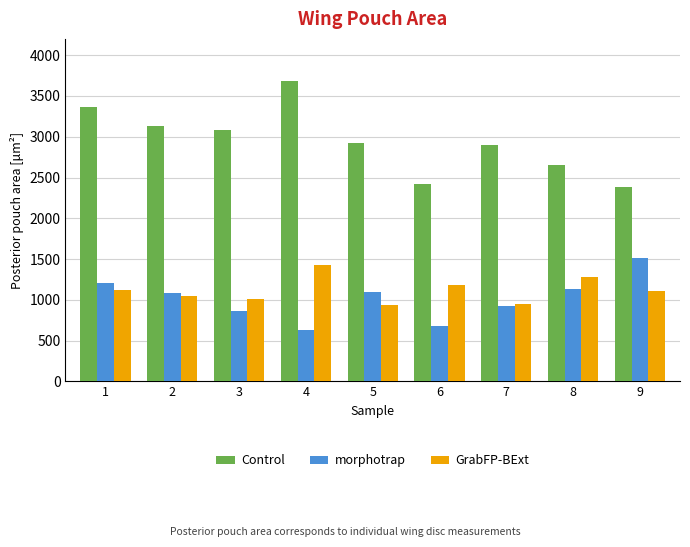

At 4, list the series in order from smallest to largest.

morphotrap, GrabFP-BExt, Control